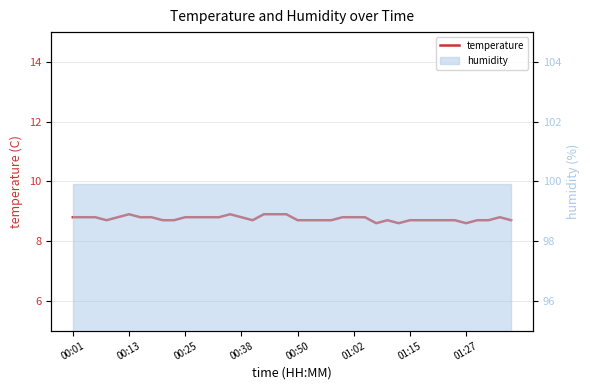

What is the average value?

8.8